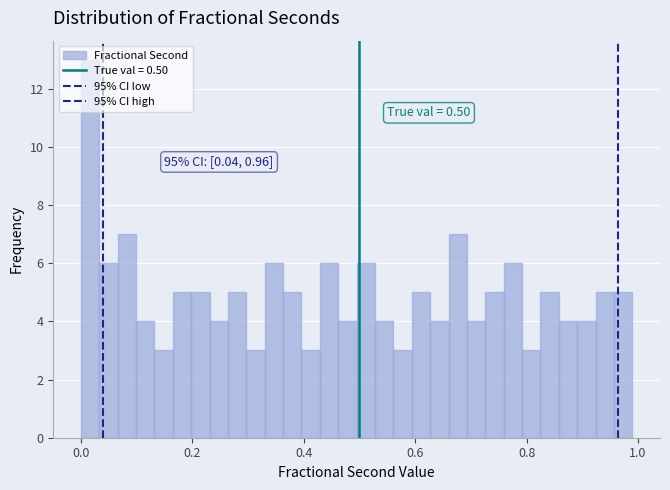

Read against the x-axis, roughly where is the centre of the tallest bar?

0.02